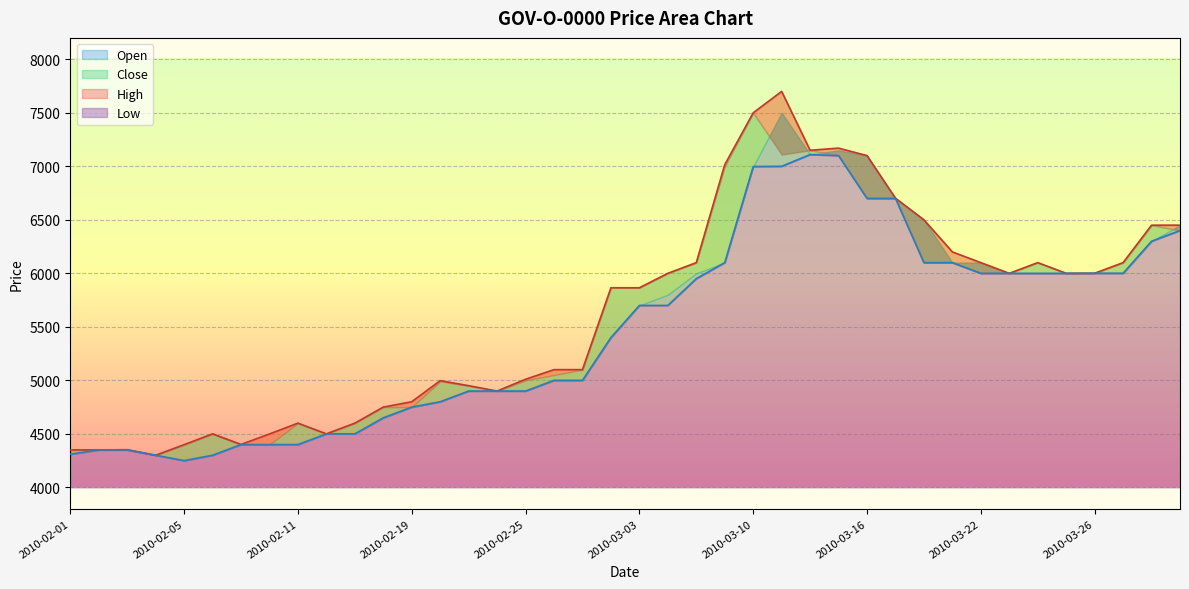

What is the label of the 13th point from the right?

2010-03-15